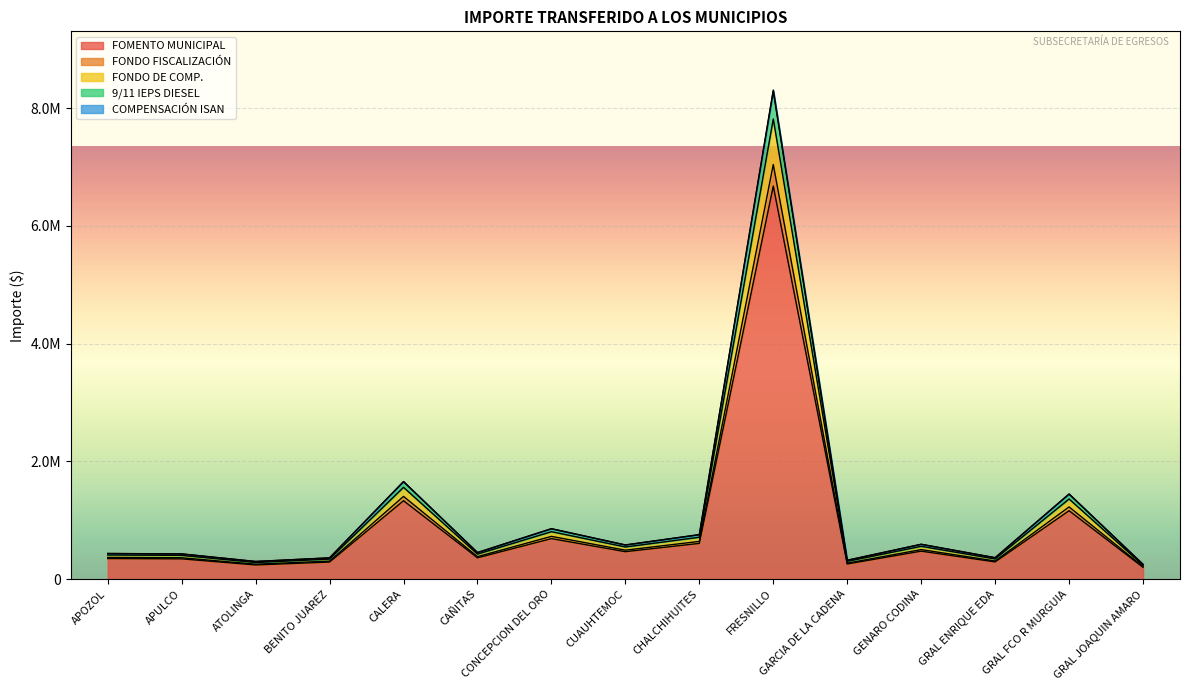

Between GRAL ENRIQUE EDA and GRAL FCO R MURGUIA, which is larger?

GRAL FCO R MURGUIA